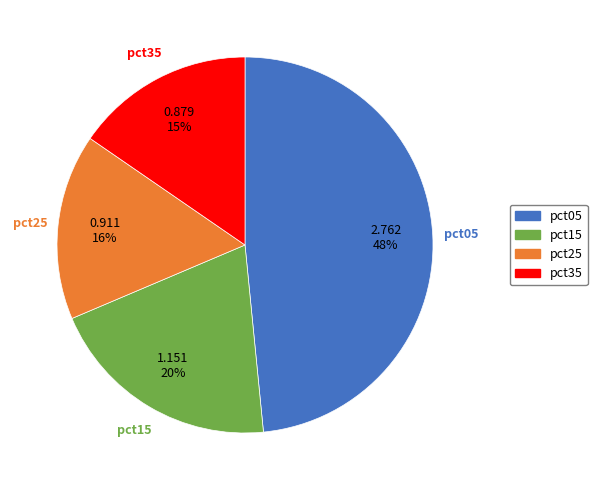

To the nearest percent, what percentage of the pie is pct15?

20%